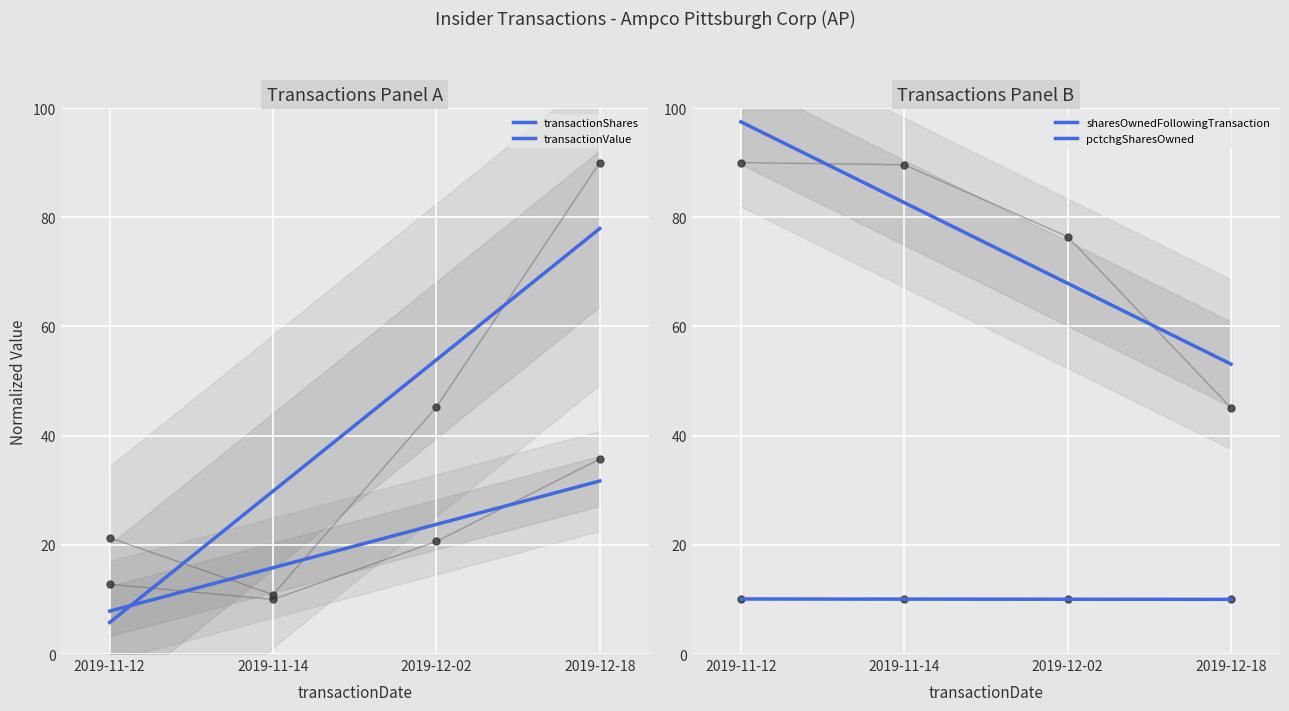

Is the value of sharesOwnedFollowingTransaction at 2019-11-12 greater than the value of transactionShares at 2019-11-14?

Yes